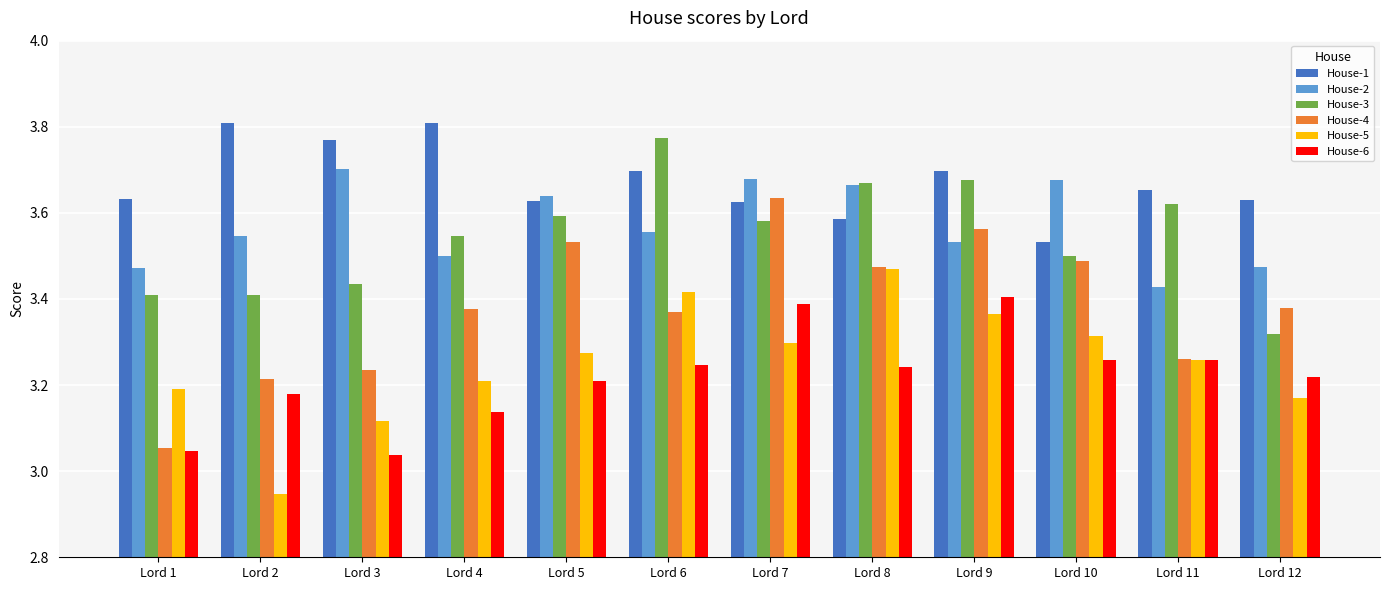

What is the difference between the highest and lowest values at Lord 10?

0.4